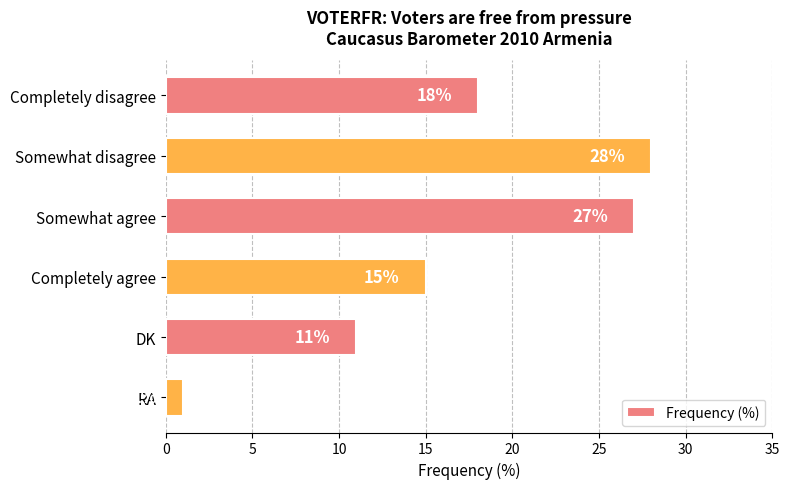

What is the ratio of the value at Somewhat disagree to the value at Completely agree?

1.9